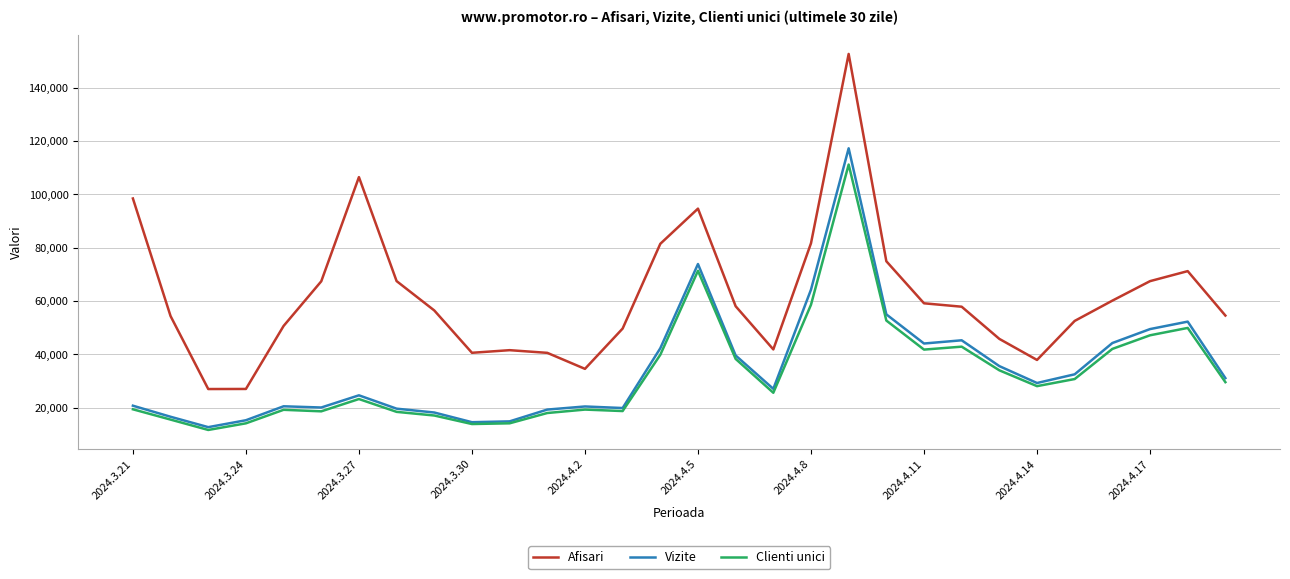

True or false: Afisari and Clienti unici cross at least once.

False